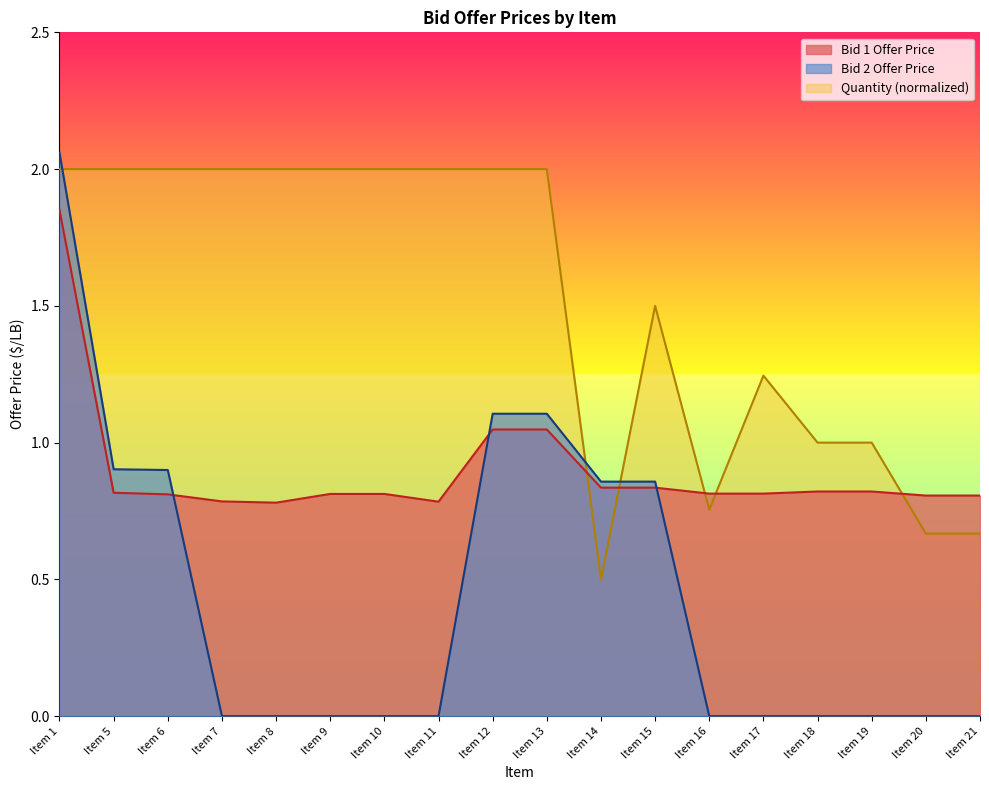

Where is the first local maximum for Quantity (Order UOM)?

Item 15